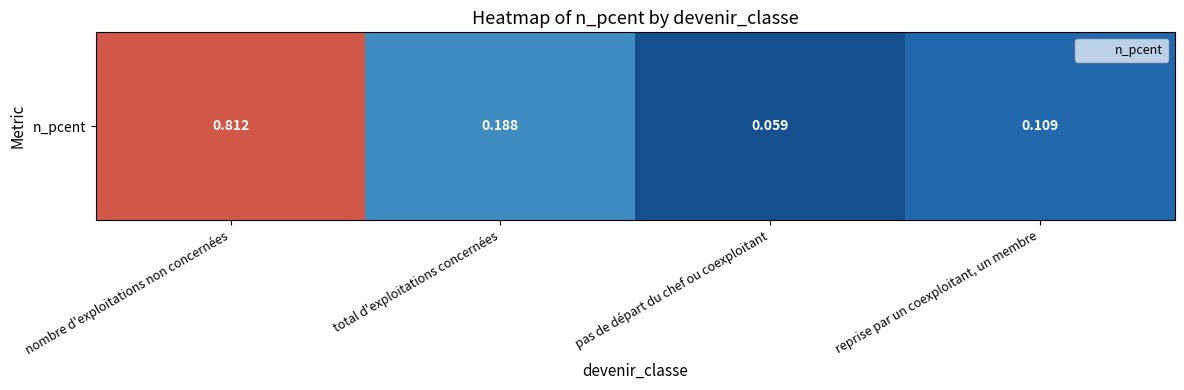

The chart shows a value of 0.0 at reprise par un coexploitant, un membre. True or false?

False